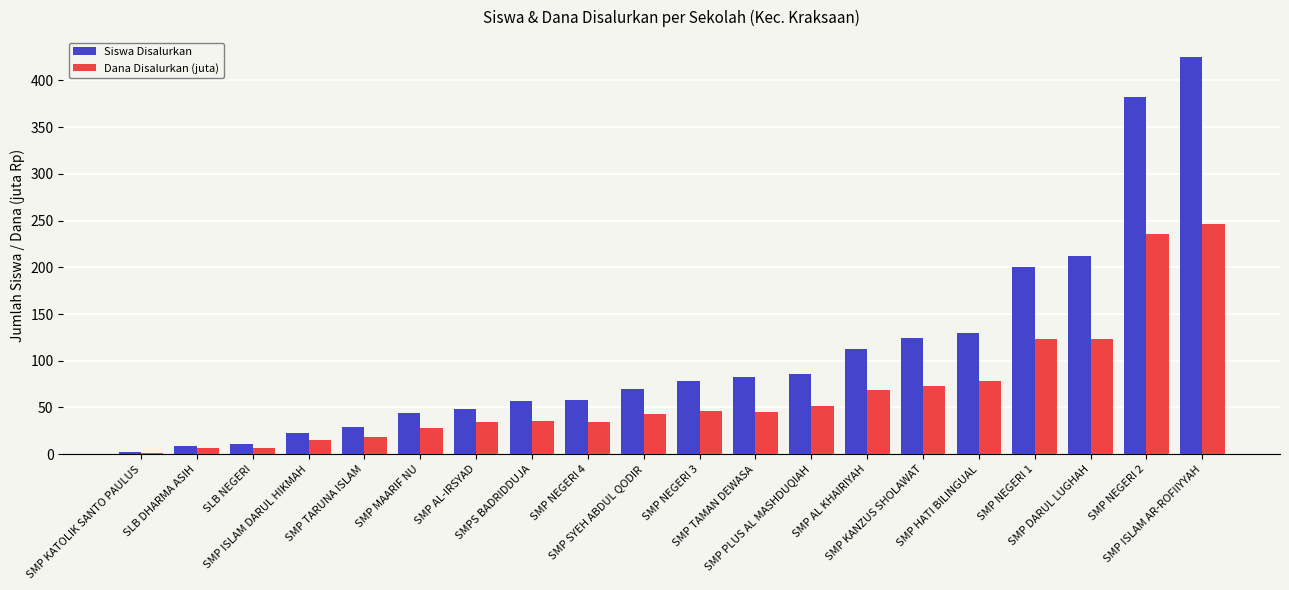

What is the value of the Siswa Disalurkan bar at the 6th from the left?

44.0